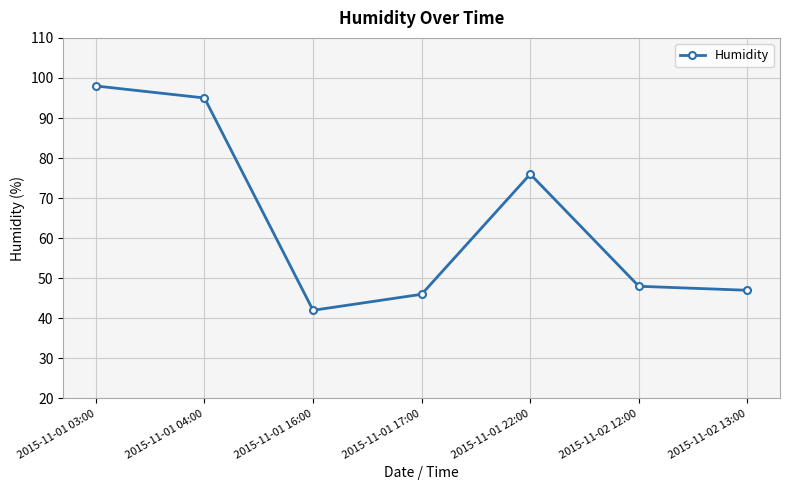

What is the sum of the values at 2015-11-01 16:00 and 2015-11-02 13:00?

89